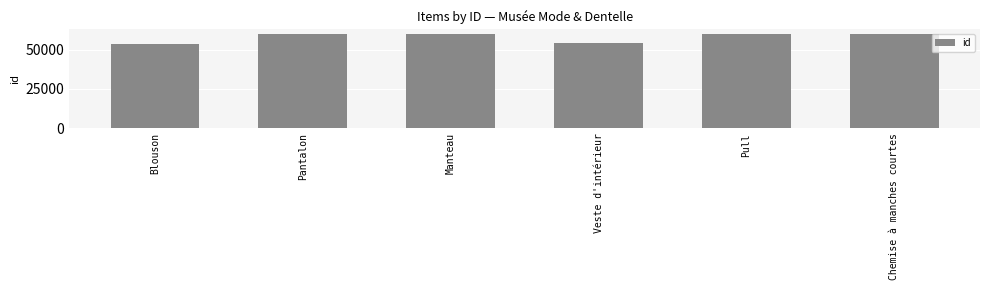

The value at Pantalon is 59937. True or false?

True